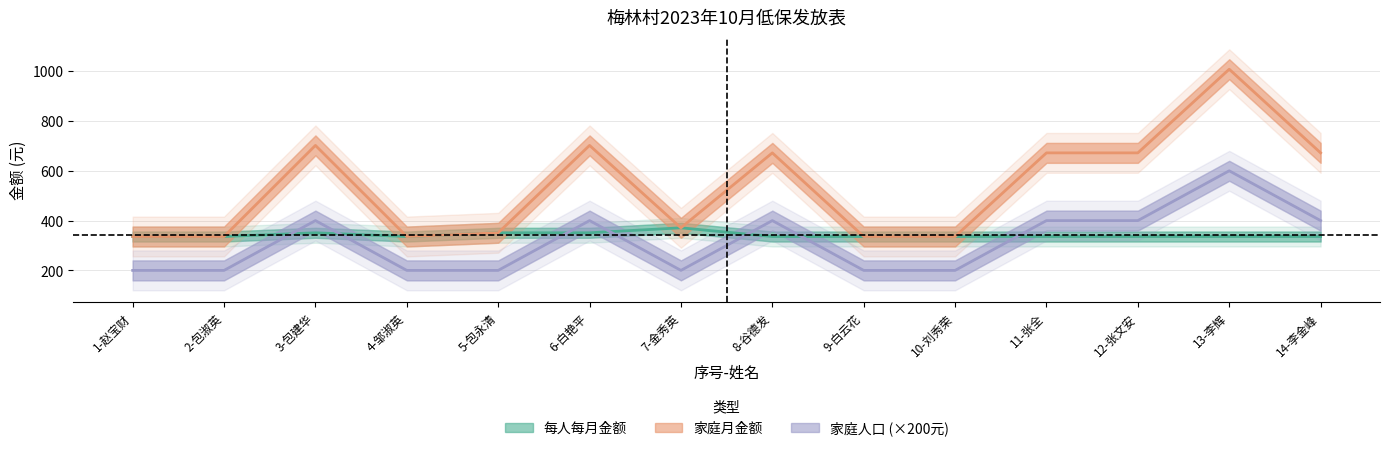

At which label does 家庭月金额 first exceed 672?

3-包建华